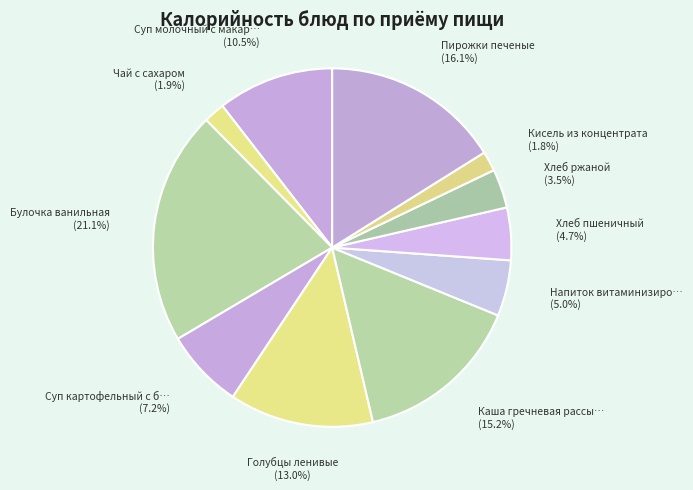

How many segments does this pie chart have?

11